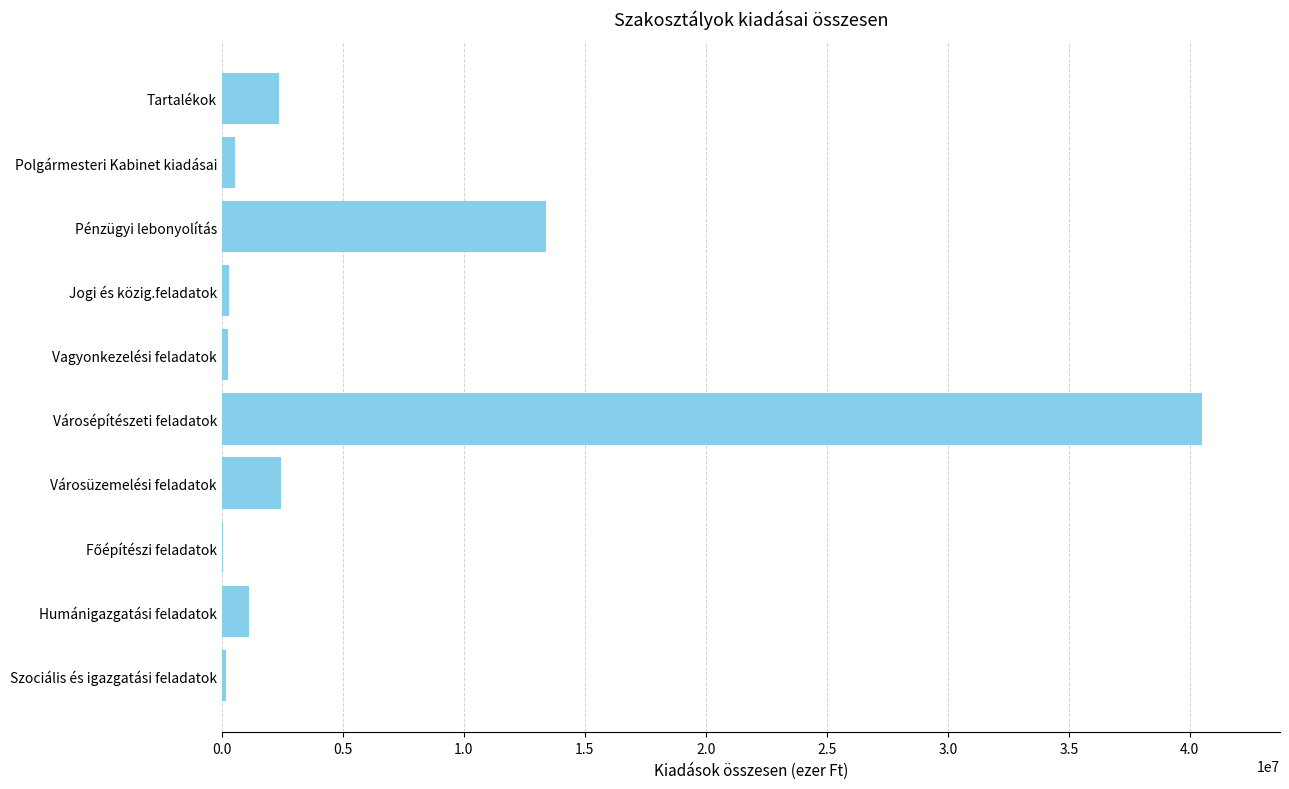

The value at Pénzügyi lebonyolítás is 20791773. True or false?

False